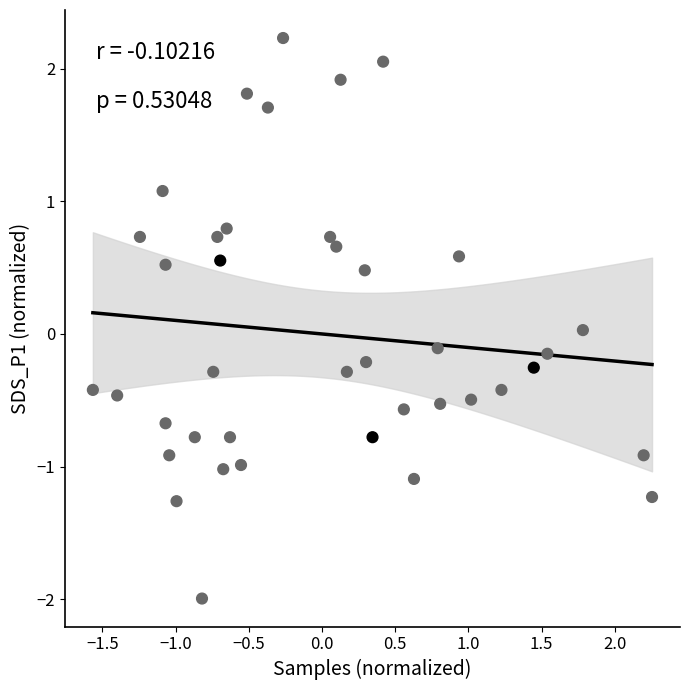

What is the range of X values (max minus min)?

3.8